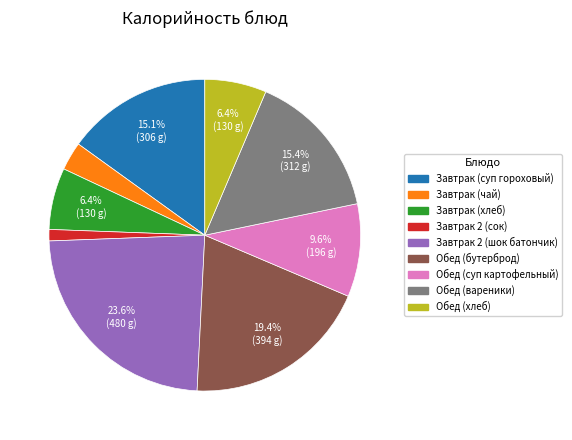

How many segments does this pie chart have?

9